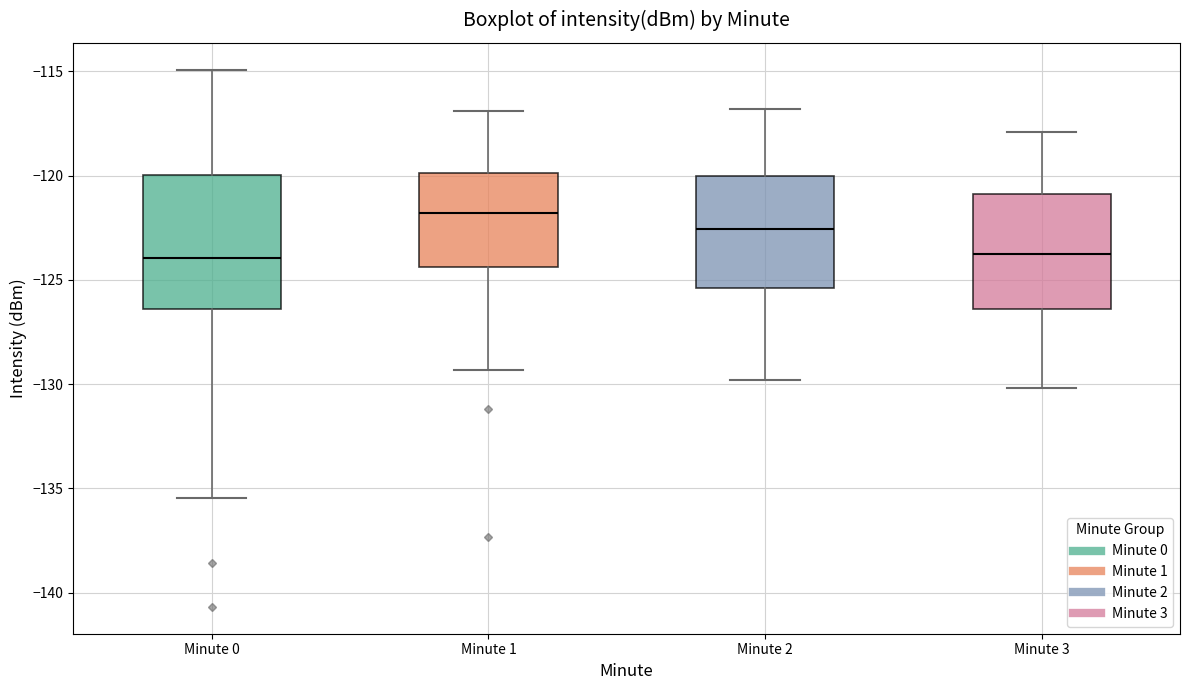

Reading left to right, transcribe this box plot: for each box, give where its median line is, the range the box spans, and where its two whiskers end, as read against the y-axis. The values are not printed on the chart, so give them approximately, as read against the axis.

Minute 0: median -124.0, box -126.5 to -120.0, whiskers -135.5 to -115.0
Minute 1: median -122.0, box -124.5 to -120.0, whiskers -129.5 to -117.0
Minute 2: median -122.5, box -125.5 to -120.0, whiskers -130.0 to -117.0
Minute 3: median -123.5, box -126.5 to -121.0, whiskers -130.0 to -118.0